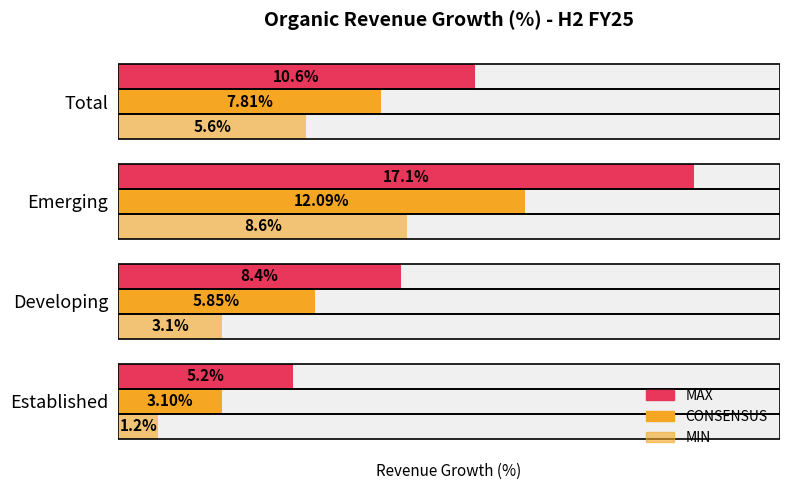

How many groups of bars are there?

4